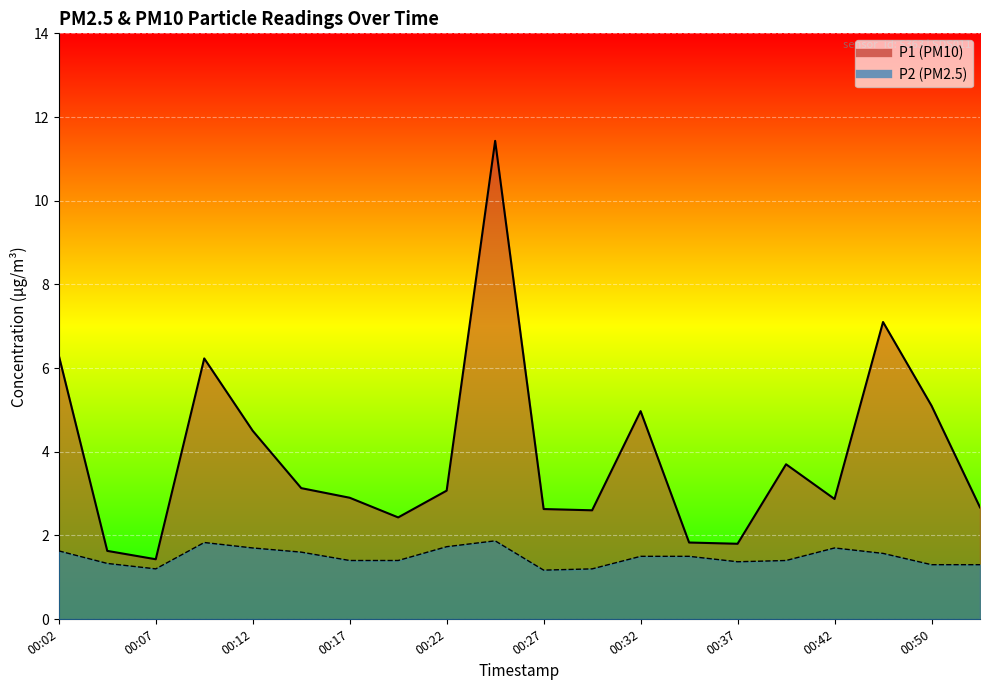

True or false: P2 and P1 cross at least once.

False